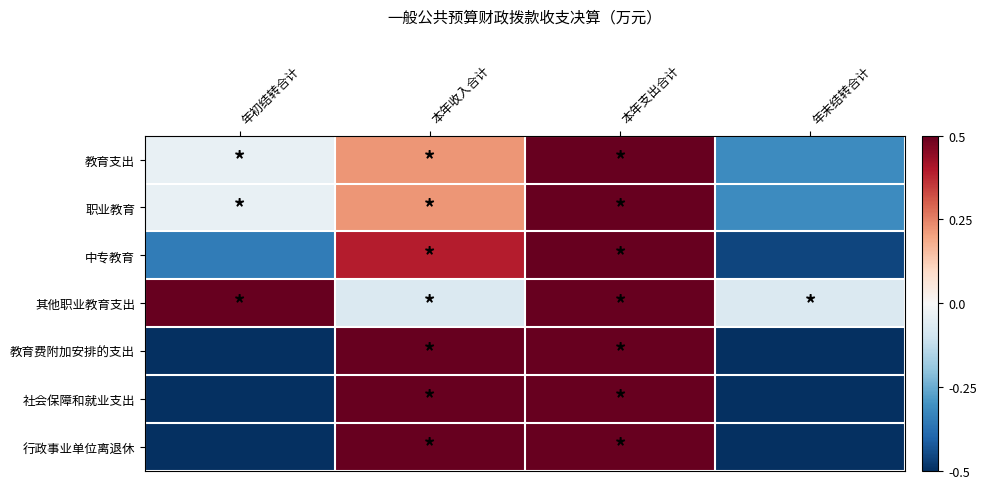

At how many categories does at least one series exceed 0?

3